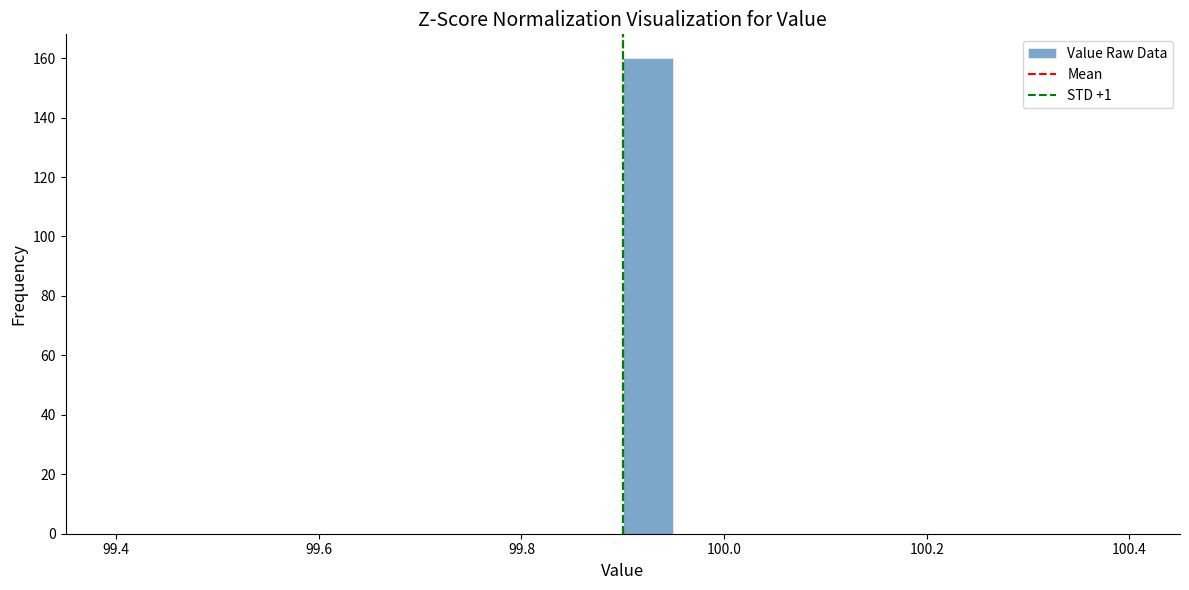

Read against the x-axis, roughly where is the centre of the tallest bar?

99.92